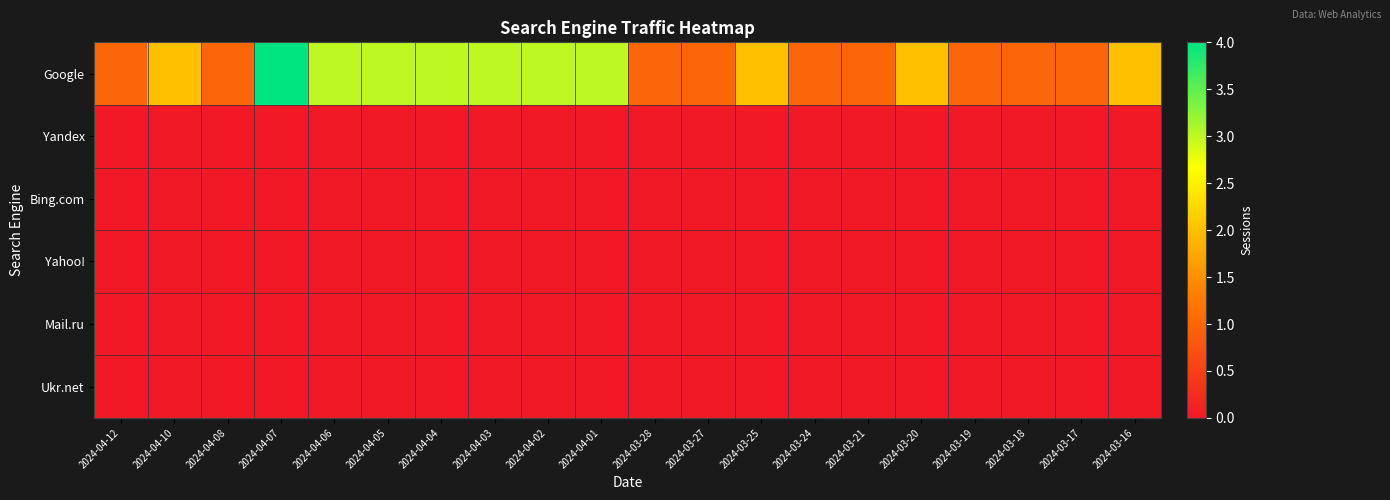

What is the maximum value shown in the chart?

4